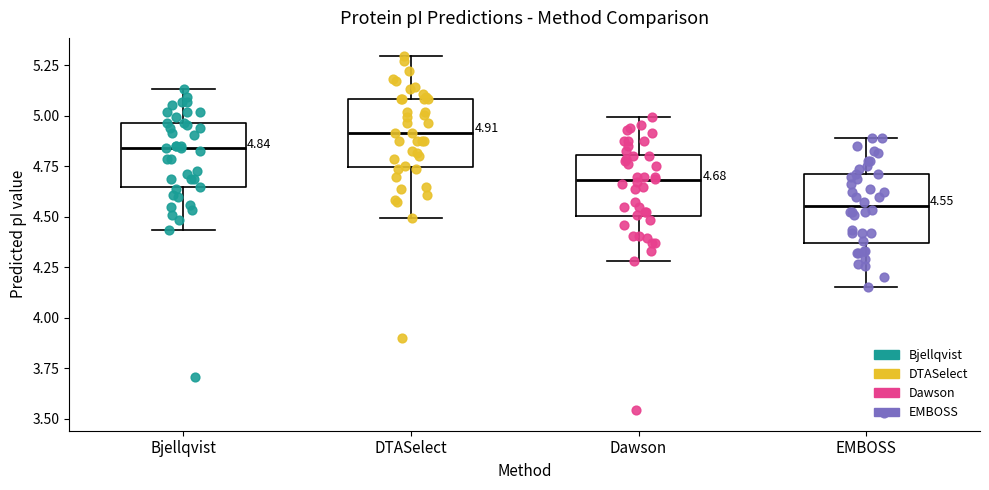

Which box's median line is the highest?

DTASelect